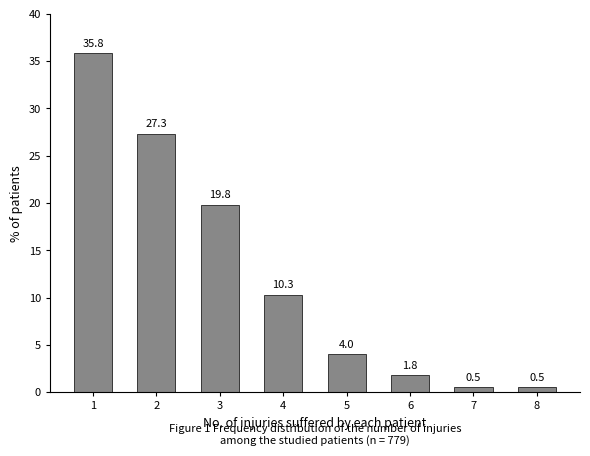

Reading left to right, what are all the values shown in this chart?

35.8	27.3	19.8	10.3	4.0	1.8	0.5	0.5